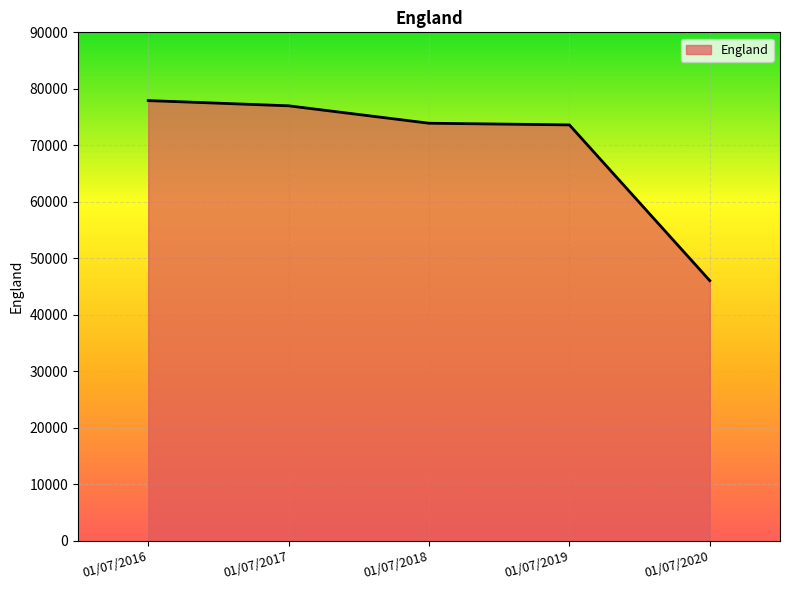

What is the smallest value displayed?

46039